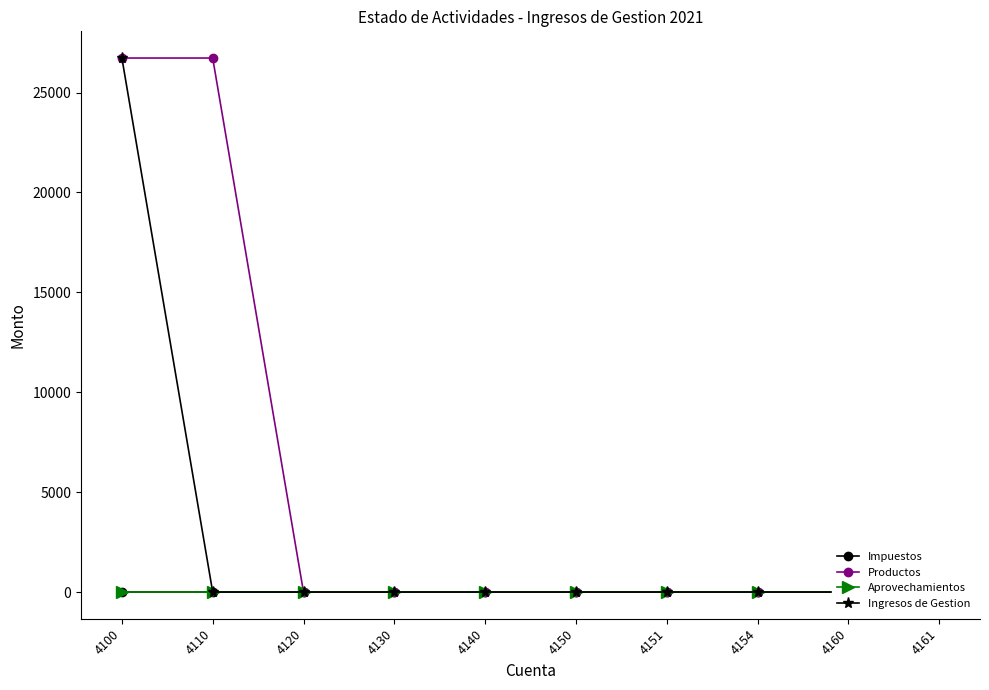

Which category has the highest value across all series?

4100